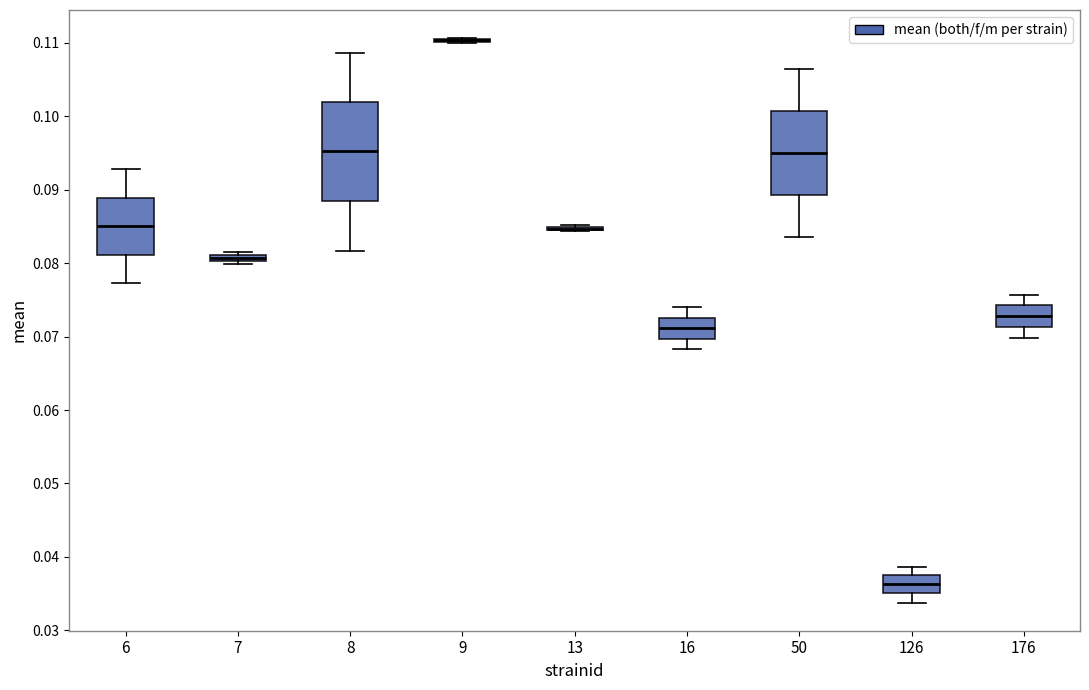

Comparing the boxes themselves (not the whiskers), which one is the tallest?

8